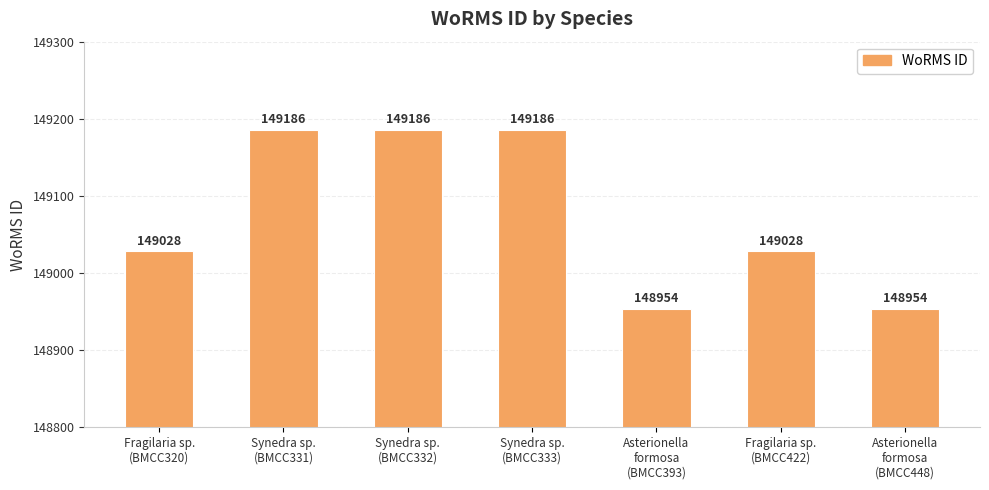

What is the smallest value displayed?

148954